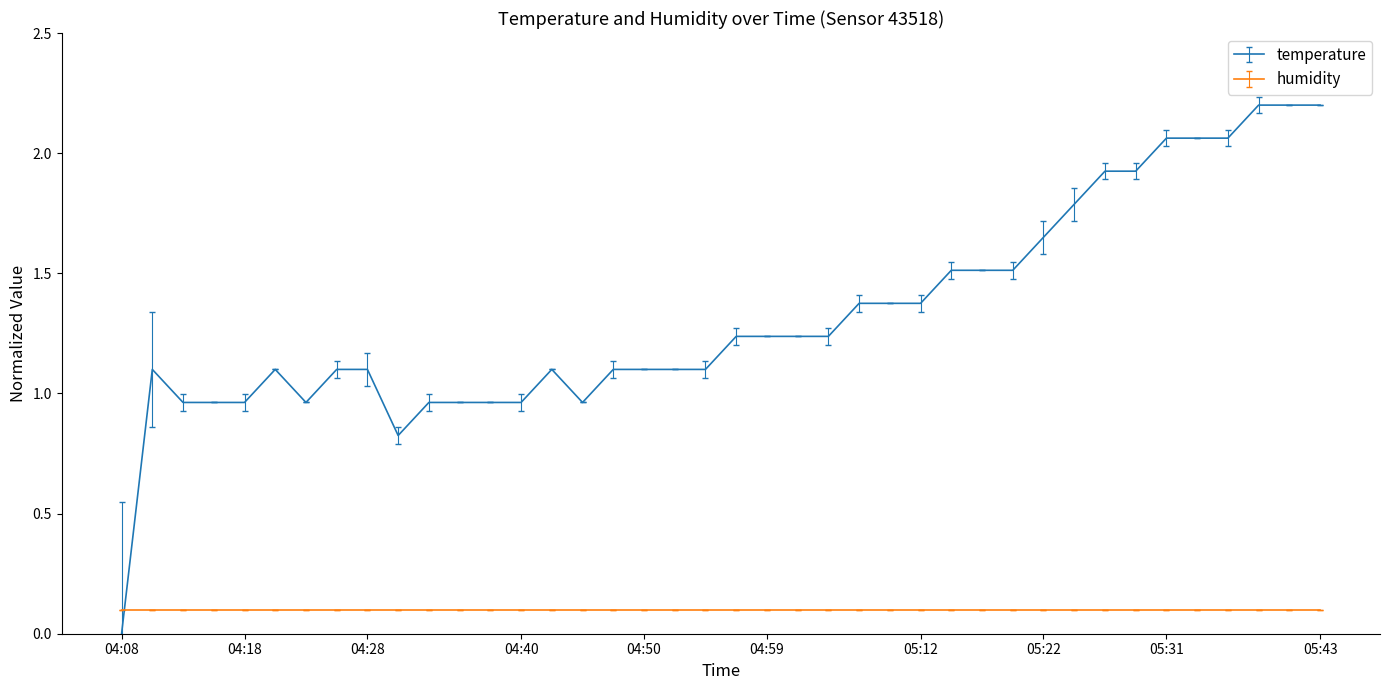

What is the maximum value shown in the chart?

2.2